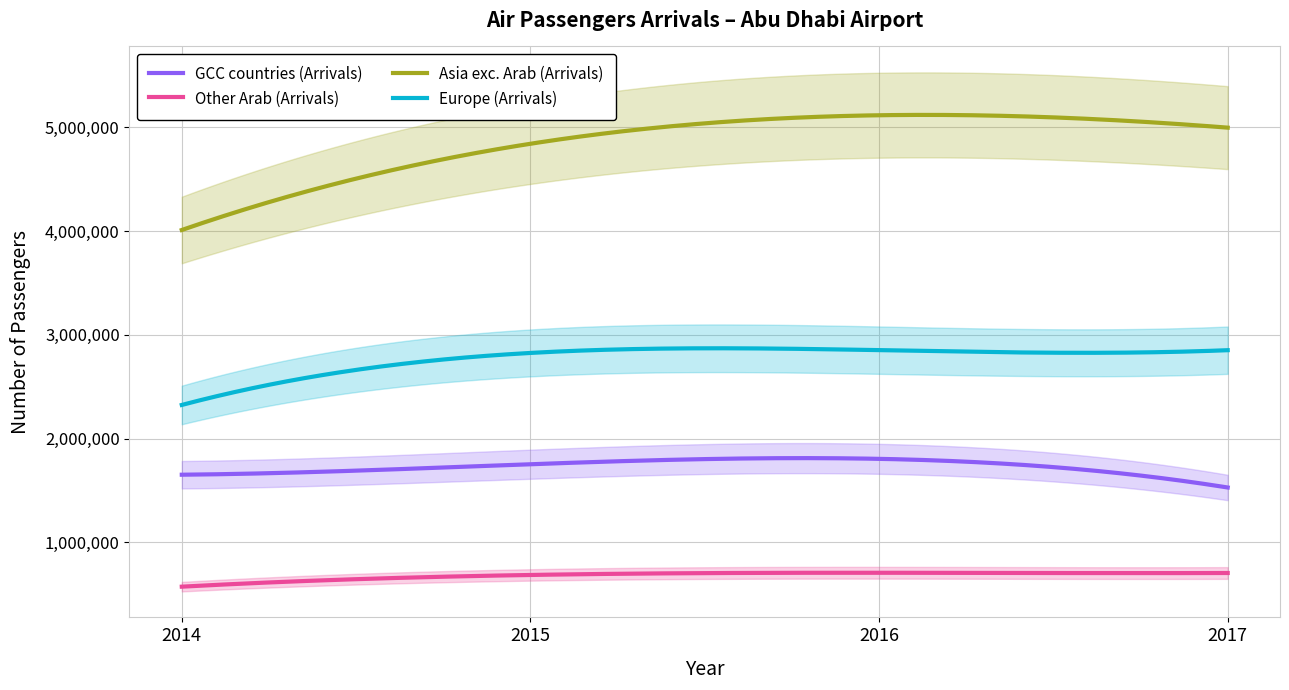

What is the maximum value for Europe (Arrivals)?

2870119.0